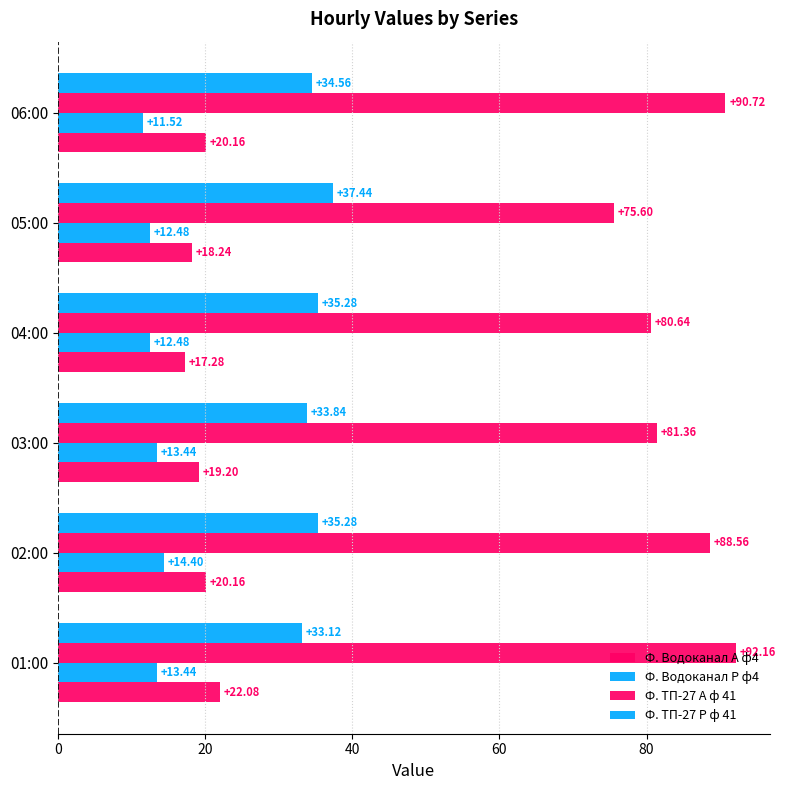

How many data points in Ф. ТП-27 А ф 41 are above 88?

3